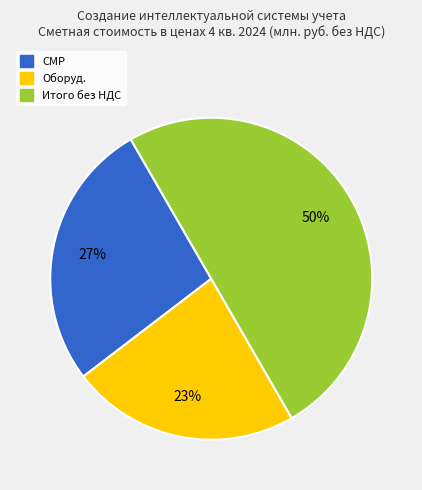

To the nearest percent, what is the difference between the largest and smallest slice percentages?

27%